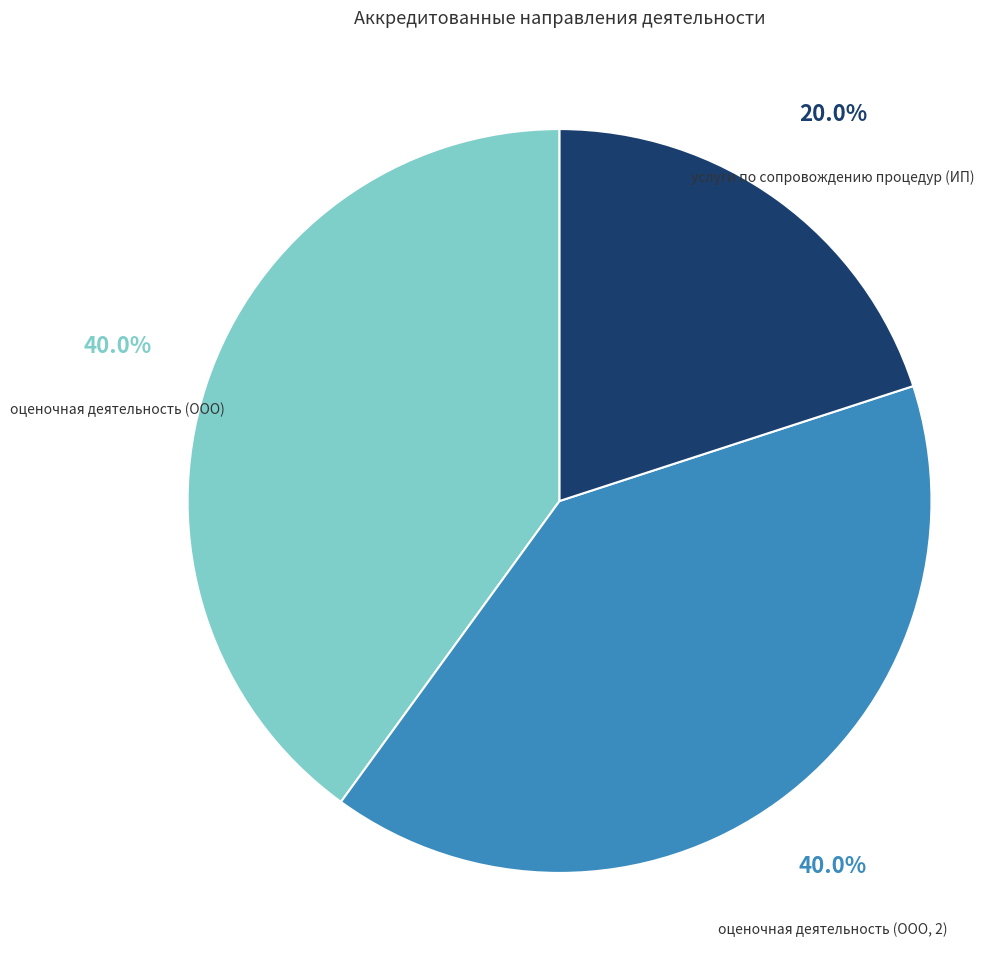

Is there any slice that represents more than half of the pie?

No